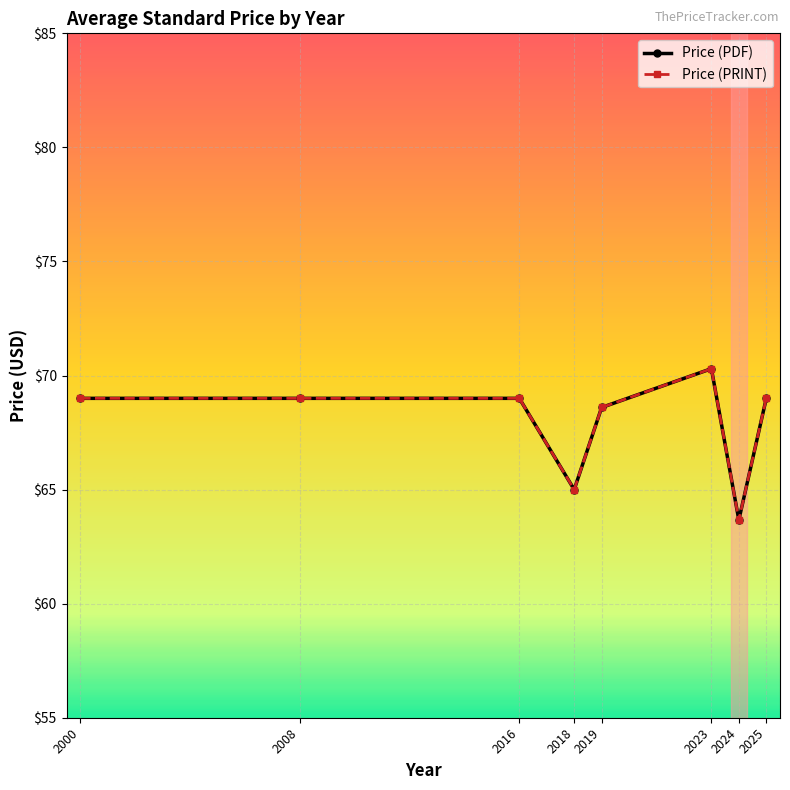

Is this an area chart (filled region under the line)?

No